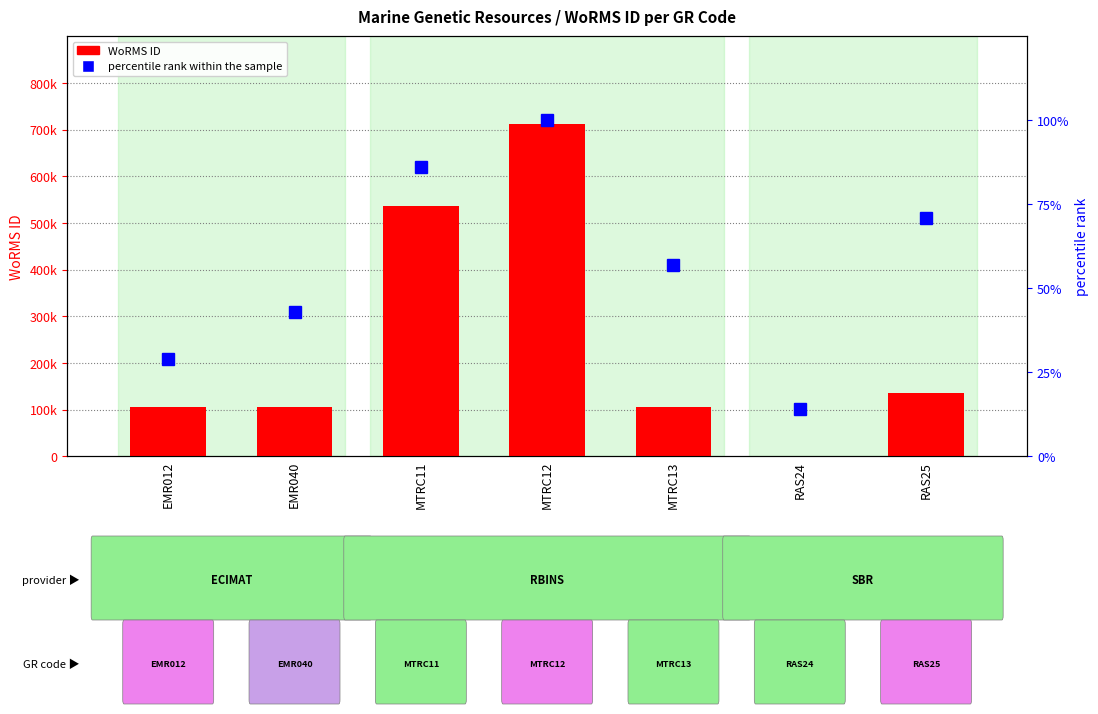

Is the value of WoRMS ID at RAS24 greater than the value of percentile rank within the sample at EMR040?

Yes